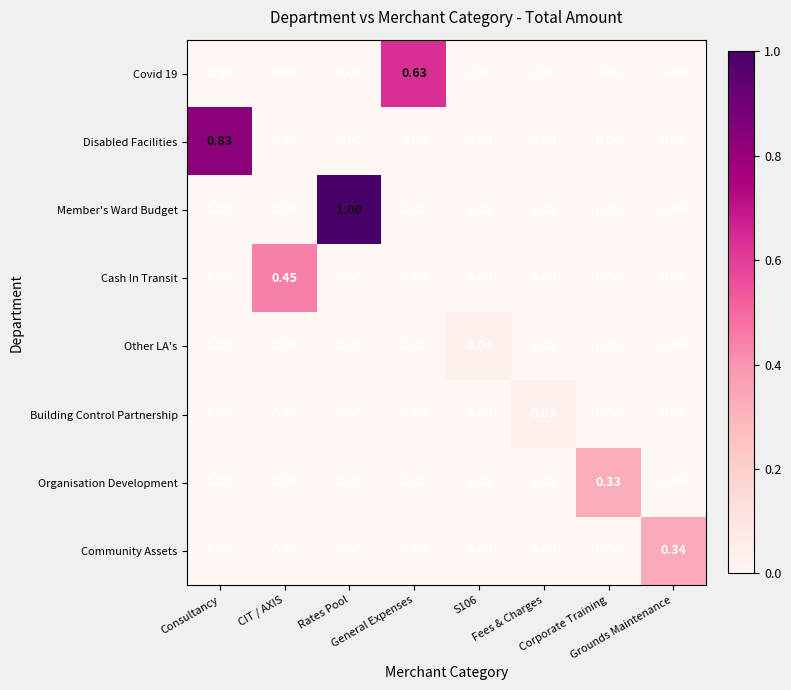

Between General Expenses and Grounds Maintenance, which series saw the biggest shift?

Covid 19